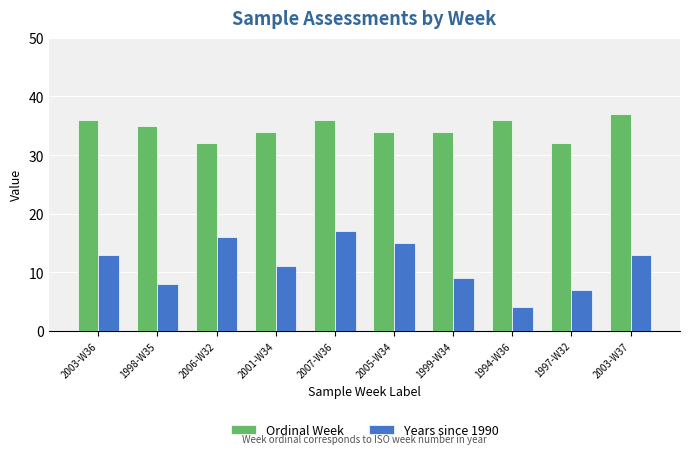

Count the number of categories in the chart.

10